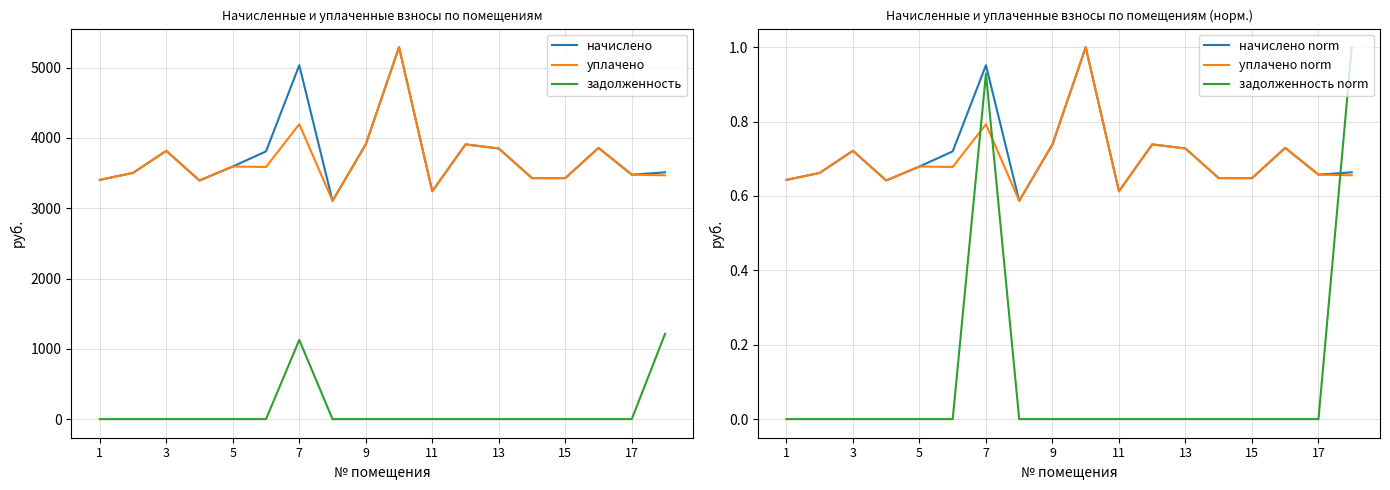

How many interior local valleys does the уплачено series have?

4